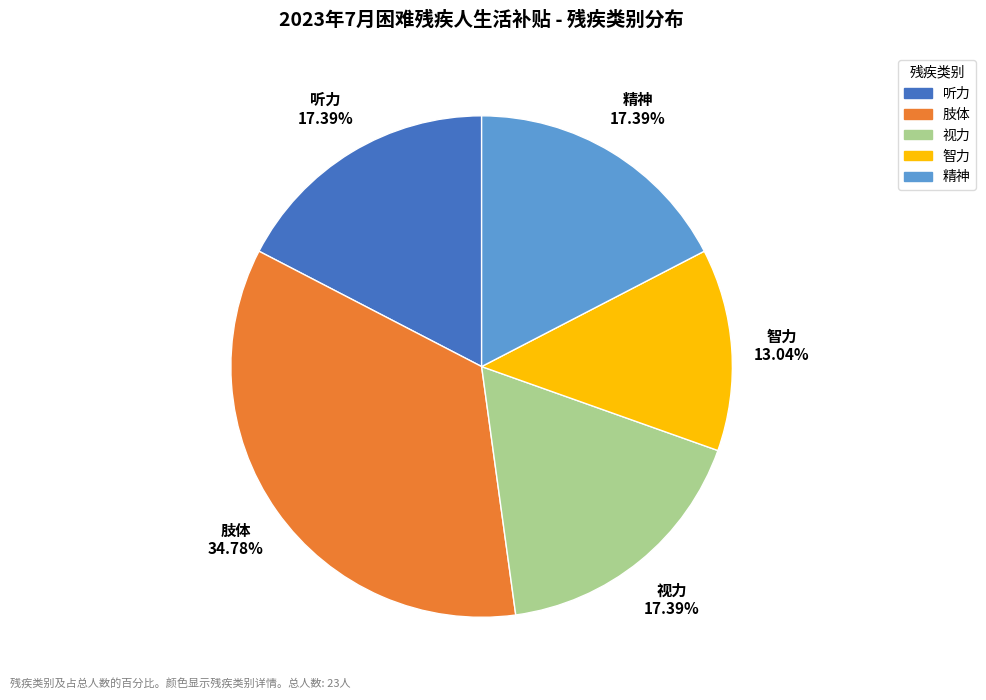

What is the ratio of the value at 精神 to the value at 听力?

1.0